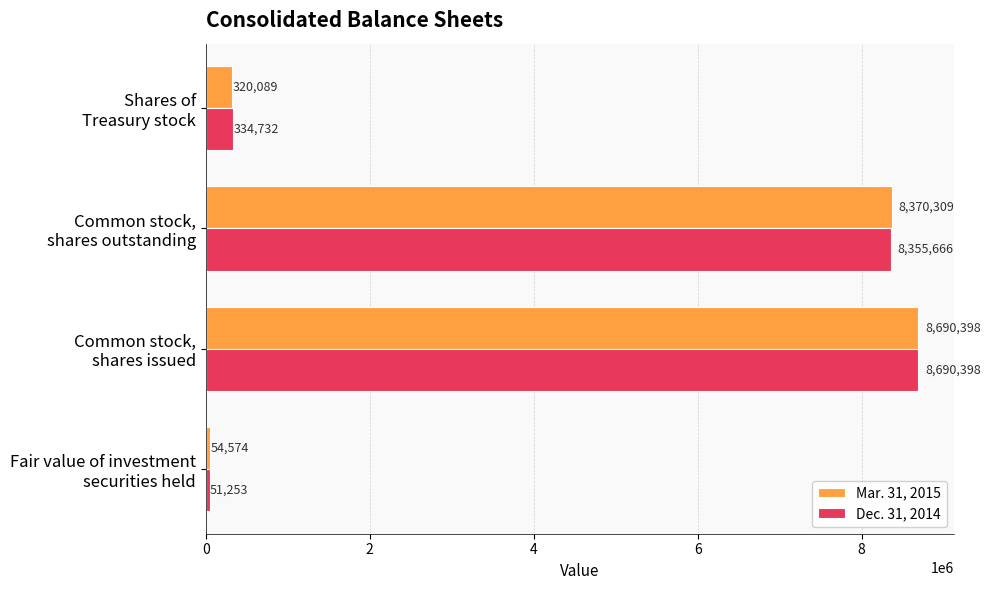

What is the minimum value for Dec. 31, 2014?

51253